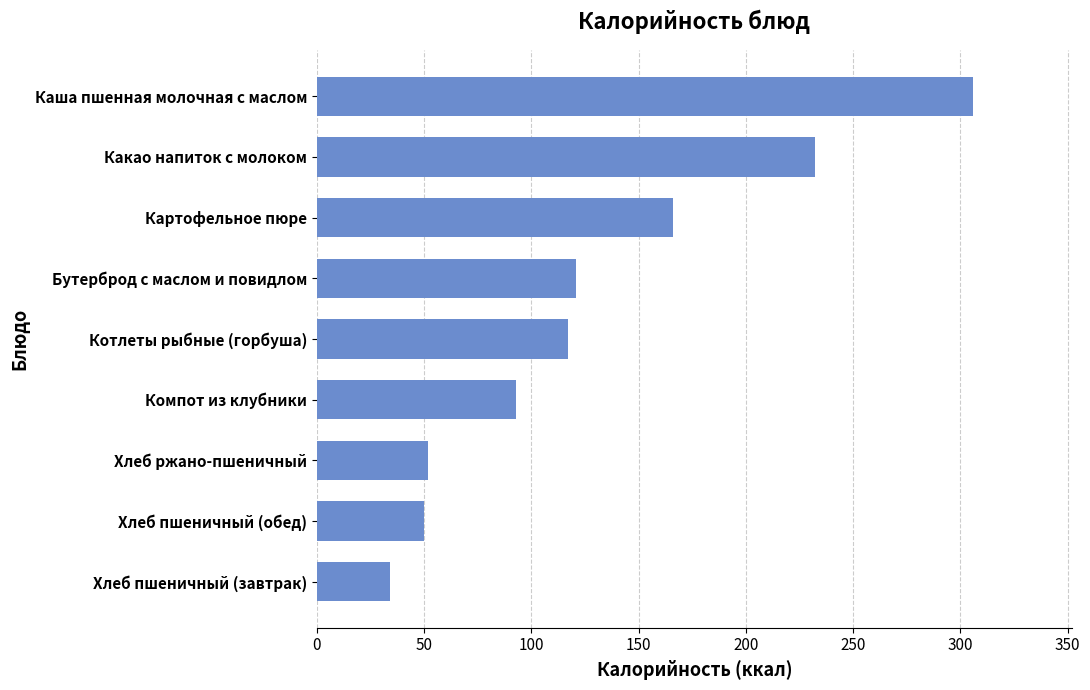

Which label corresponds to the smallest value in the chart?

Хлеб пшеничный (завтрак)